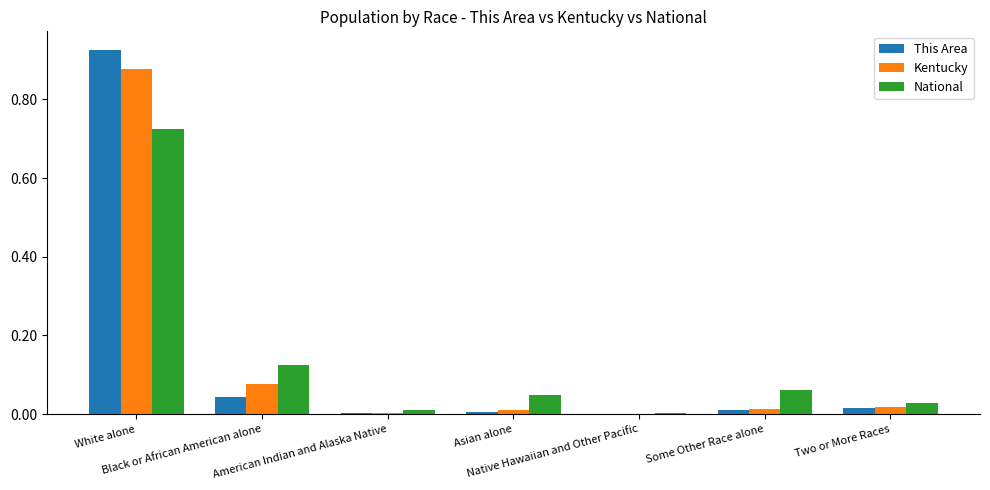

At which category is the sum across all series the highest?

White alone